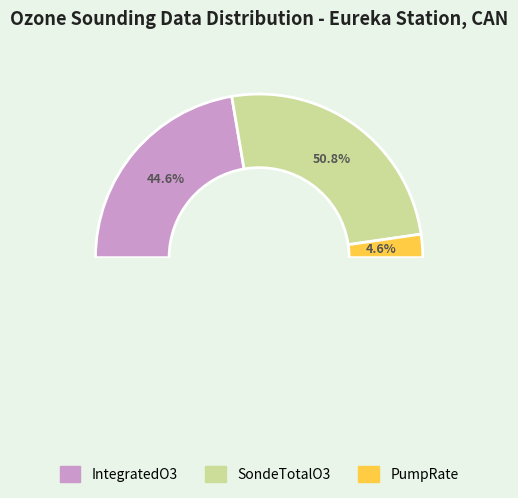

To the nearest percent, what percentage of the pie is IntegratedO3?

45%